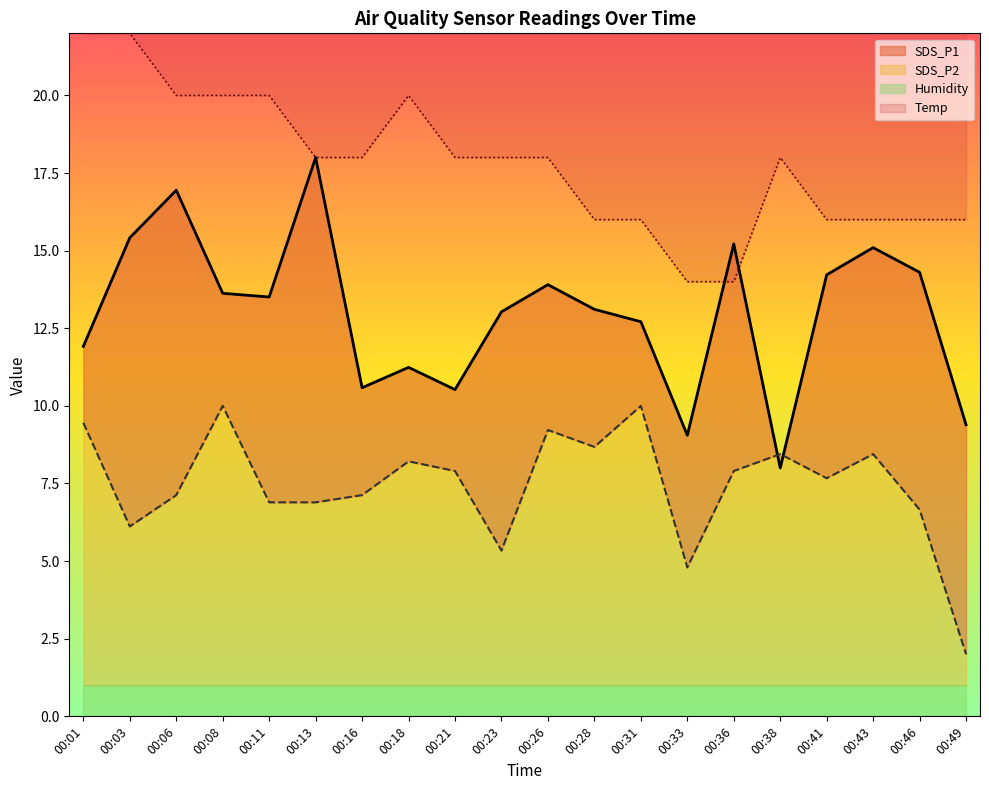

Which series has the largest total across all categories?

Temp